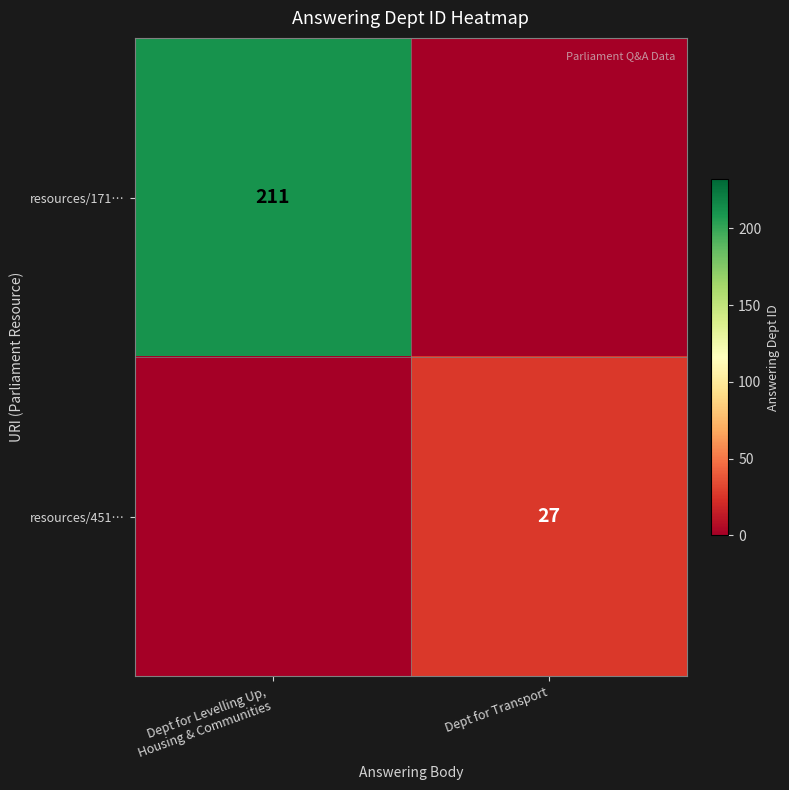

What is the greatest value displayed?

211